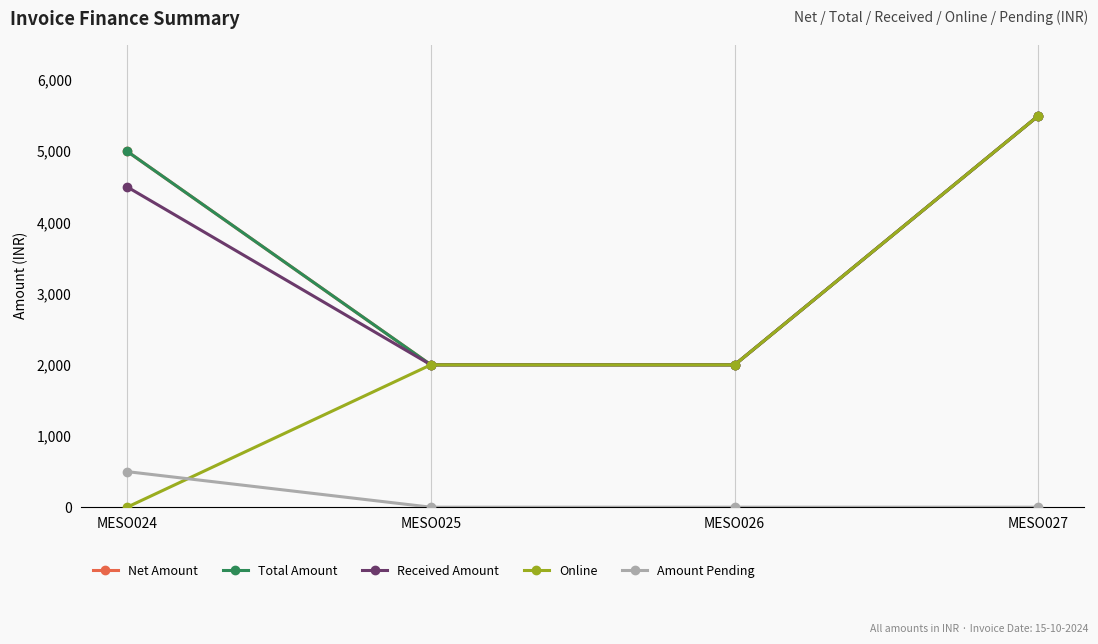

What is the value of the Received Amount point at the 2nd from the left?

2000